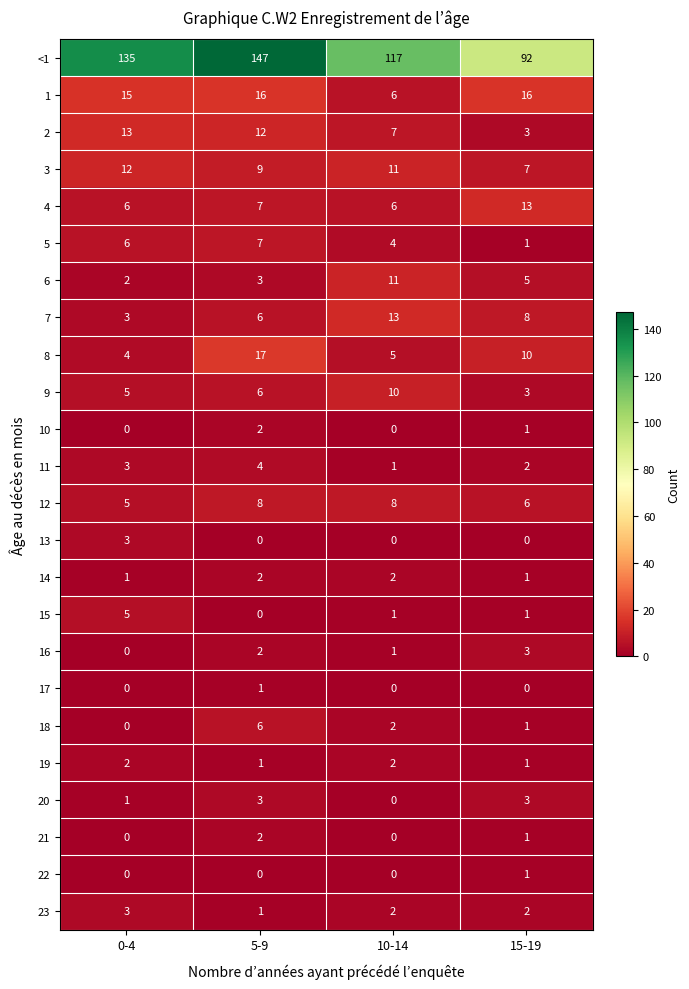

At which label is <1 closest to 119?

10-14